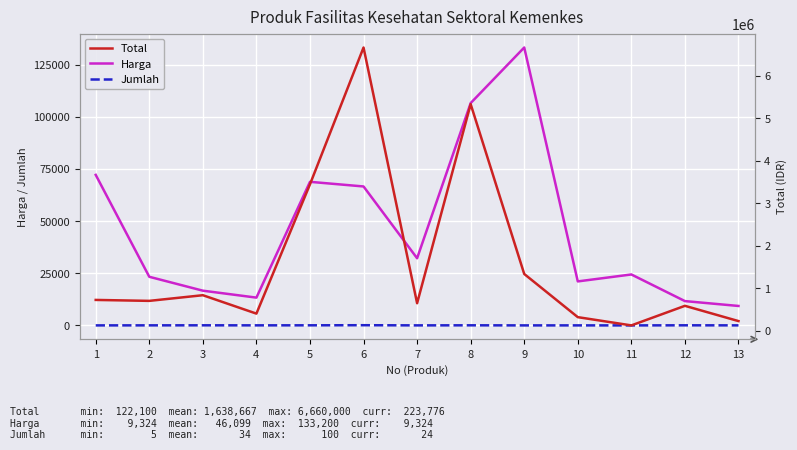

What is the difference between the highest and lowest values at 3?

832450